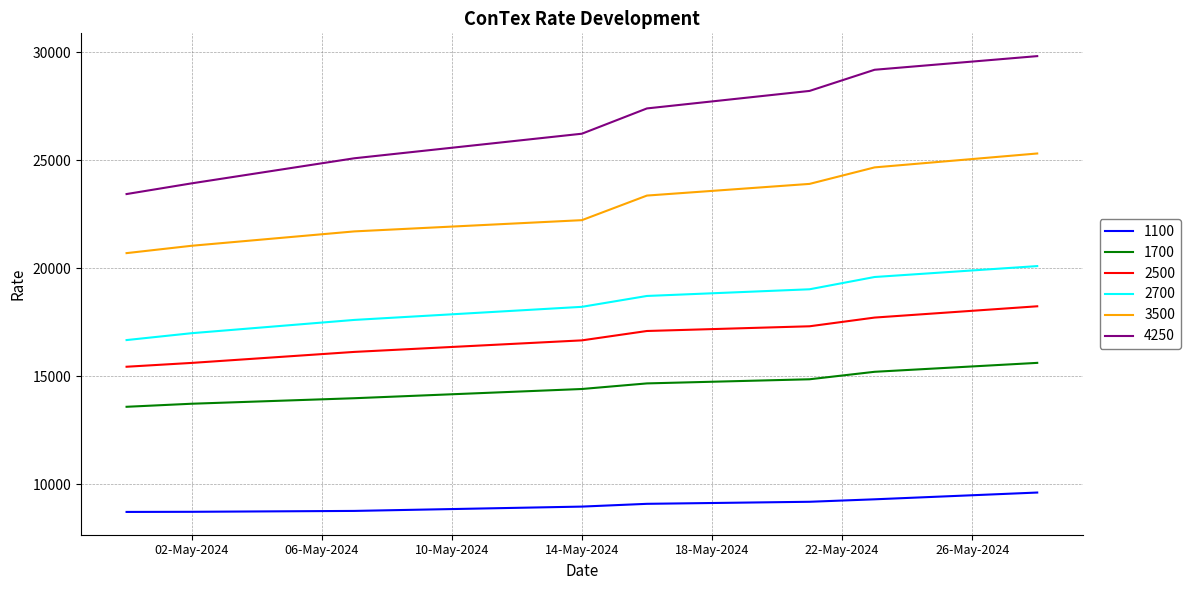

True or false: 2700 and 1700 cross at least once.

False